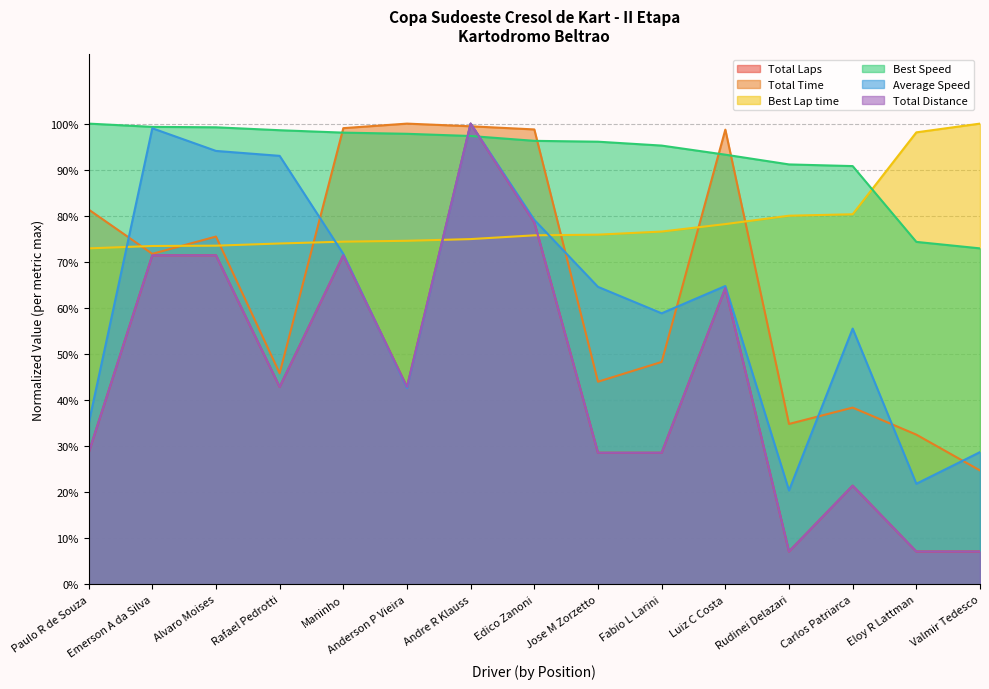

The Total Laps series shows 0.3 at Rafael Pedrotti. True or false?

False